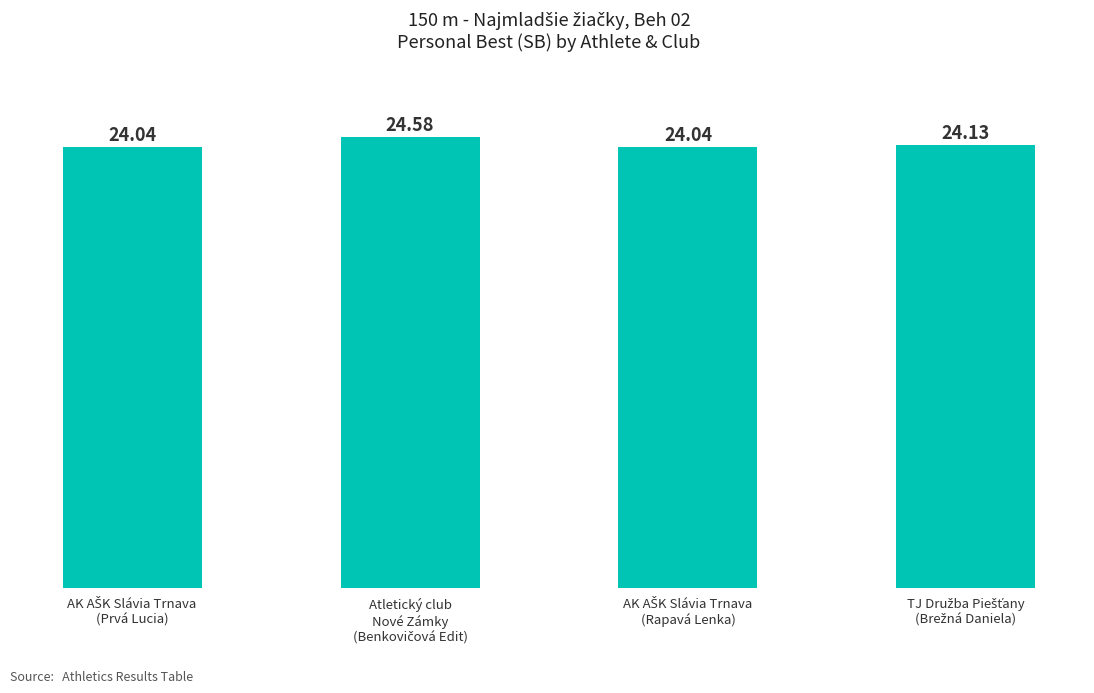

What is the difference between the maximum and minimum values?

0.5